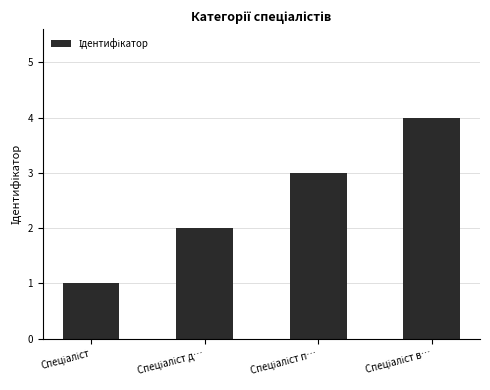

What is the maximum value shown in the chart?

4